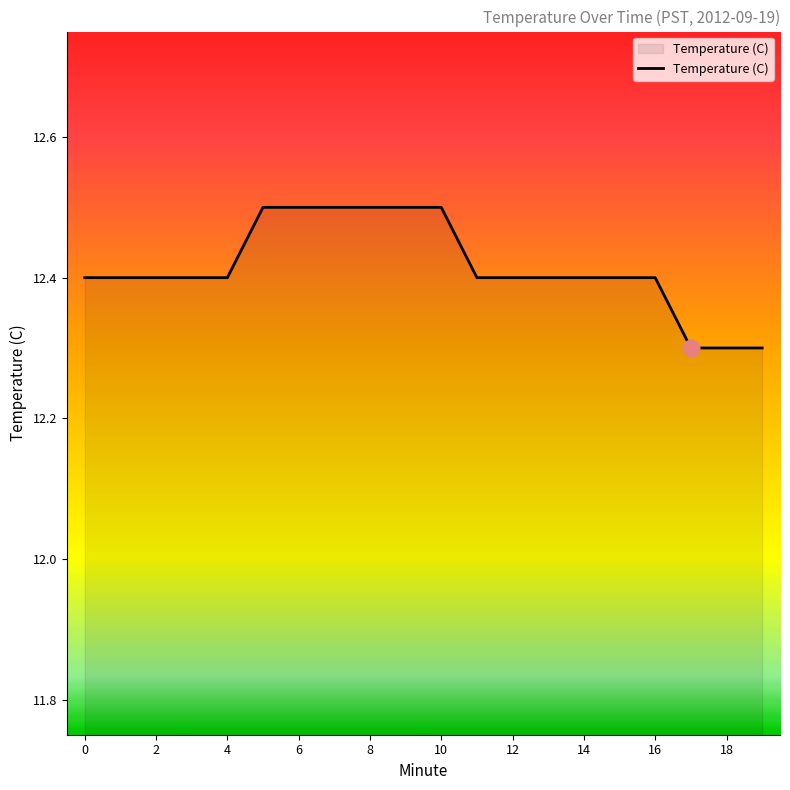

What is the smallest value displayed?

12.3